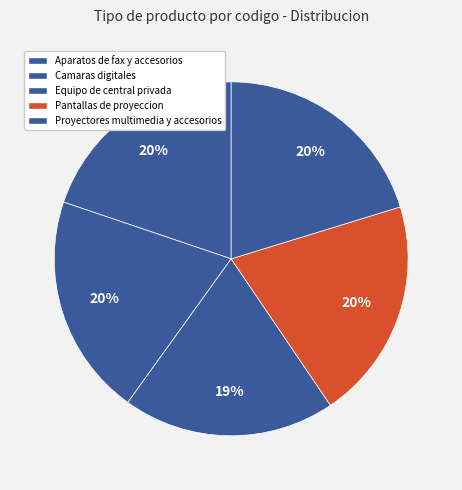

What portion of the pie excludes Proyectores multimedia y accesorios?

79.7%